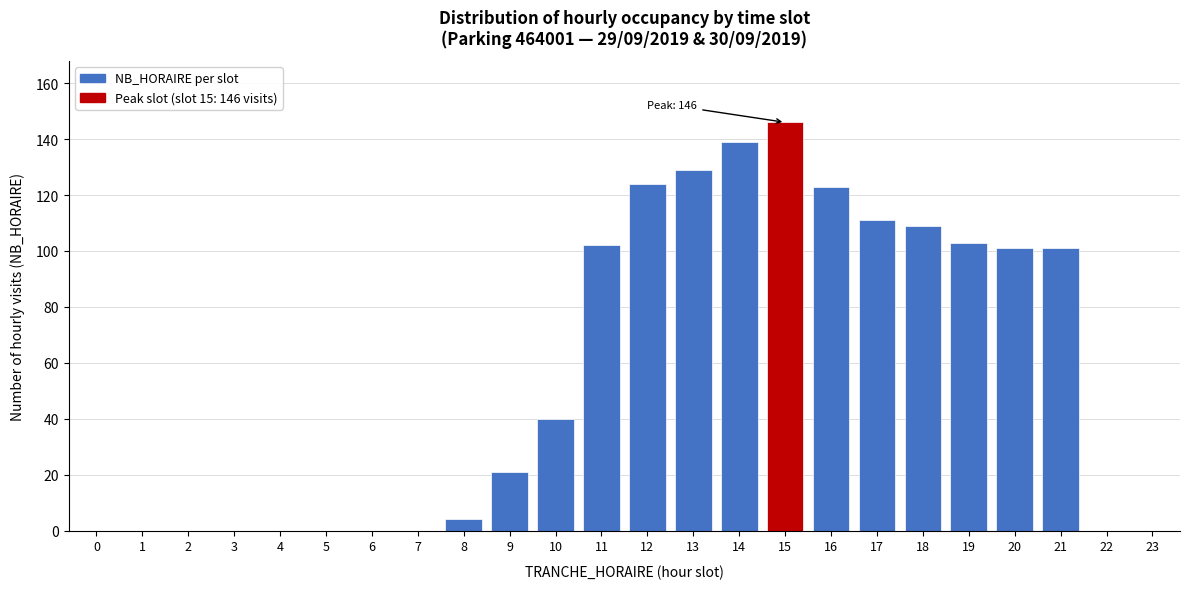

Reading left to right, transcribe all the data shown in this chart.

0=0	1=0	2=0	3=0	4=0	5=0	6=0	7=0	8=4	9=21	10=40	11=102	12=124	13=129	14=139	15=146	16=123	17=111	18=109	19=103	20=101	21=101	22=0	23=0